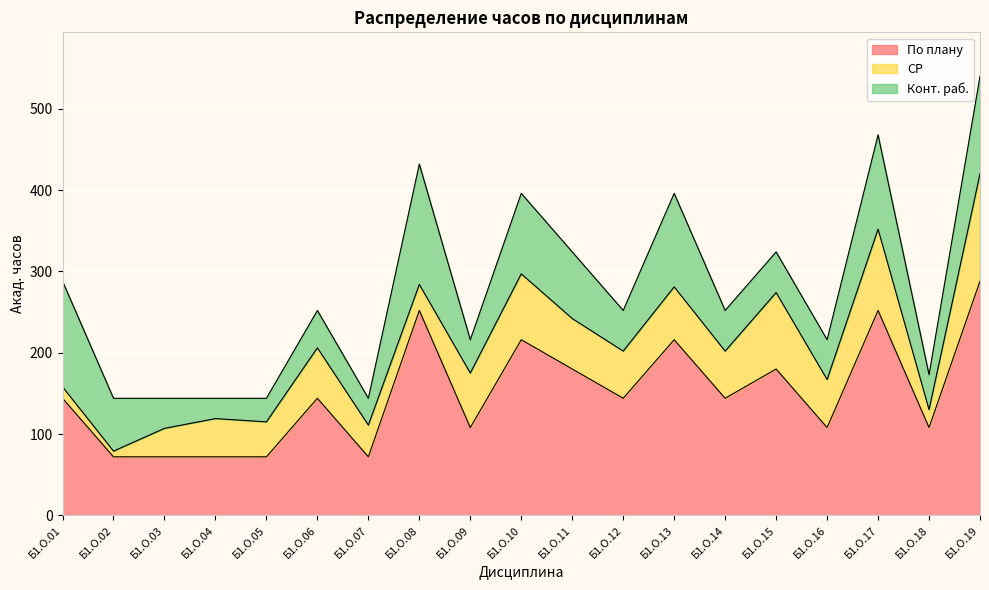

What are all the series names shown in the legend?

По плану, СР, Конт. раб.